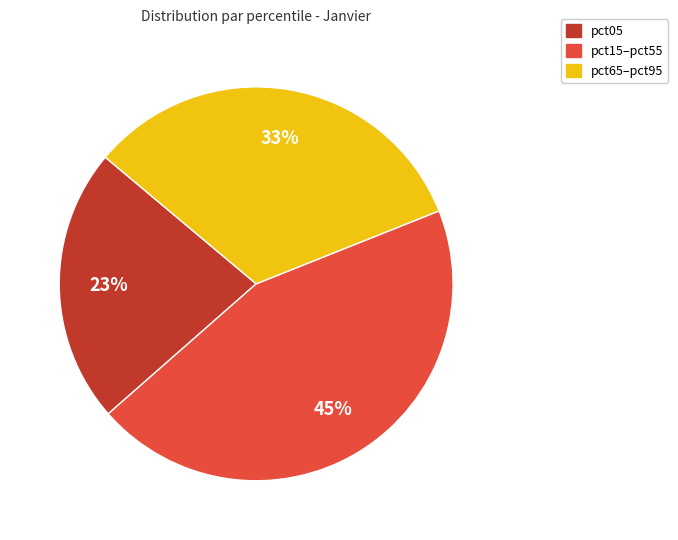

Which category has the biggest portion of the pie?

pct15–pct55